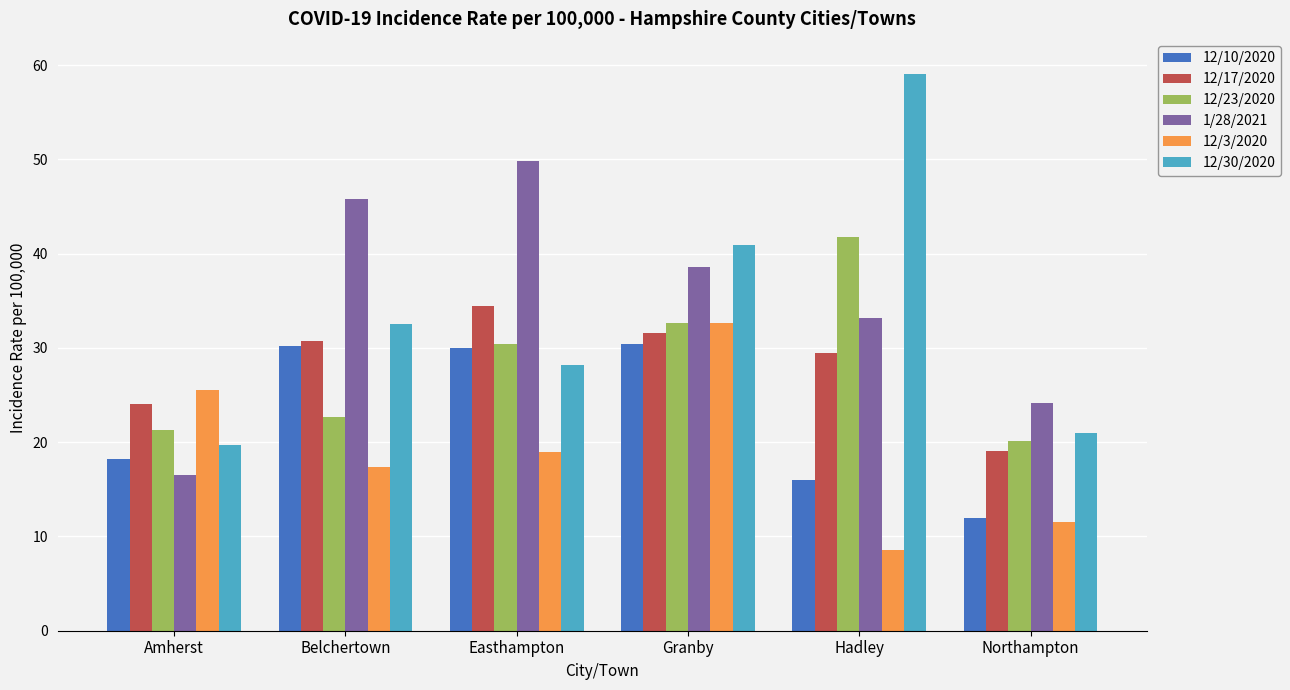

What is the smallest value displayed?

8.6